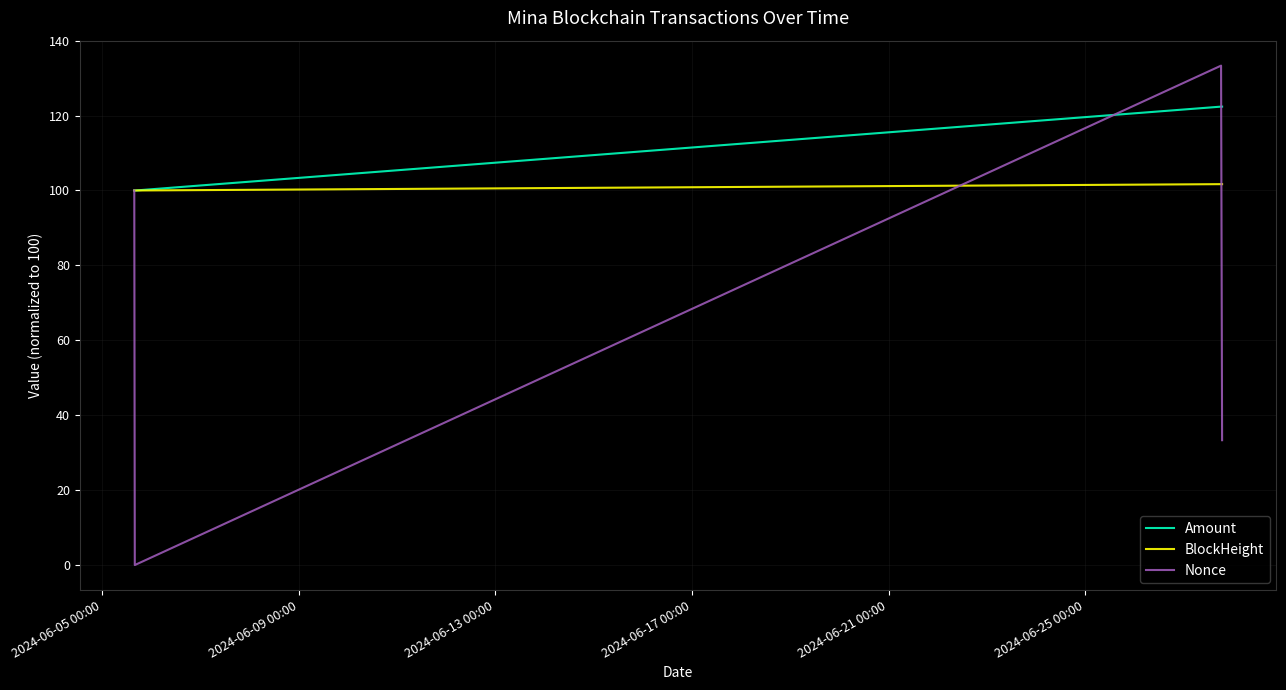

Which series has the widest spread of values?

Nonce